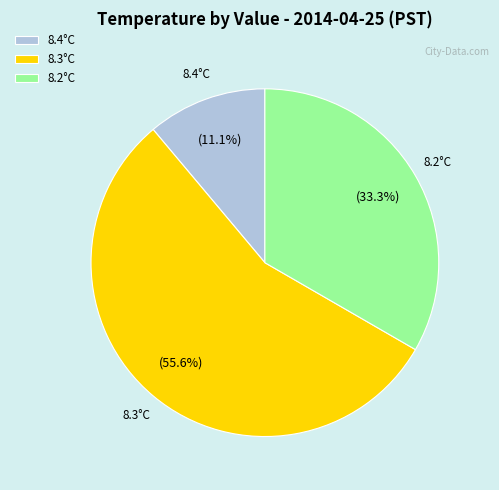

What is the majority slice?

8.3°C